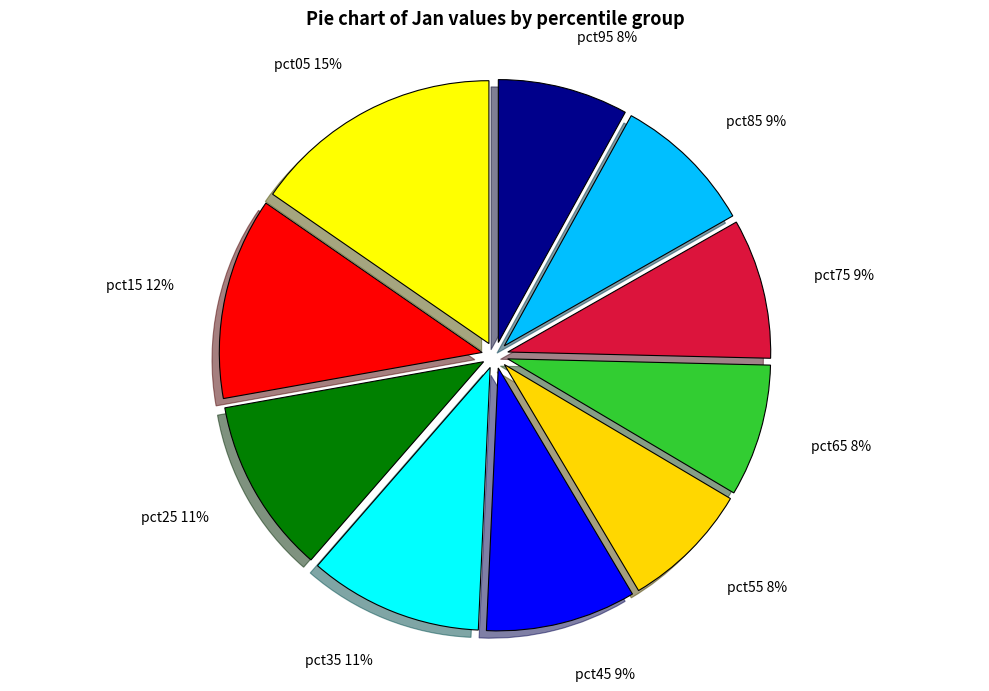

True or false: pct25 accounts for 19% of the total.

False